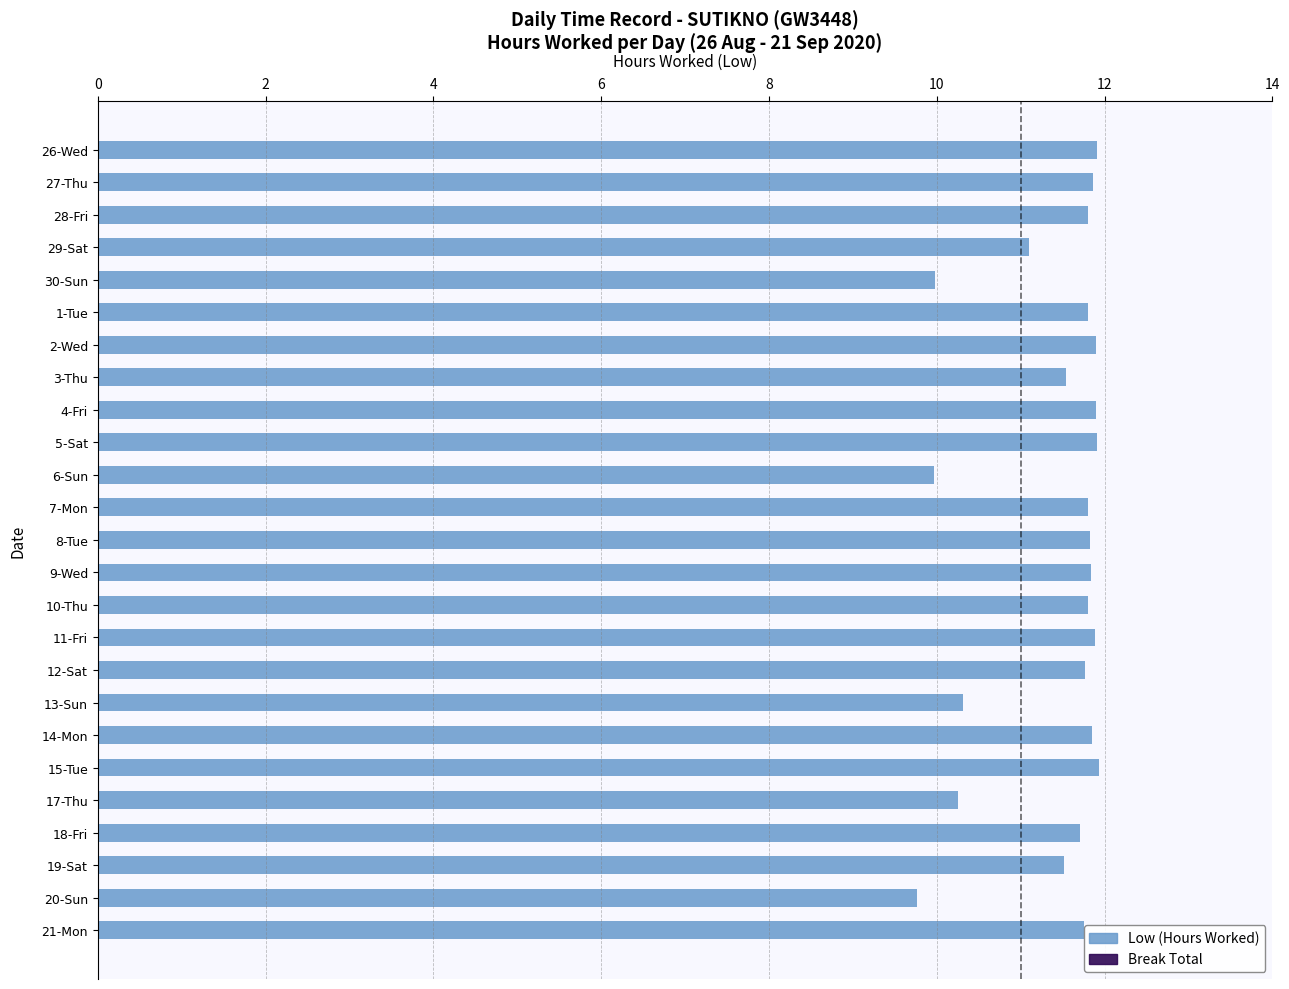

What is the sum of all values?

285.7